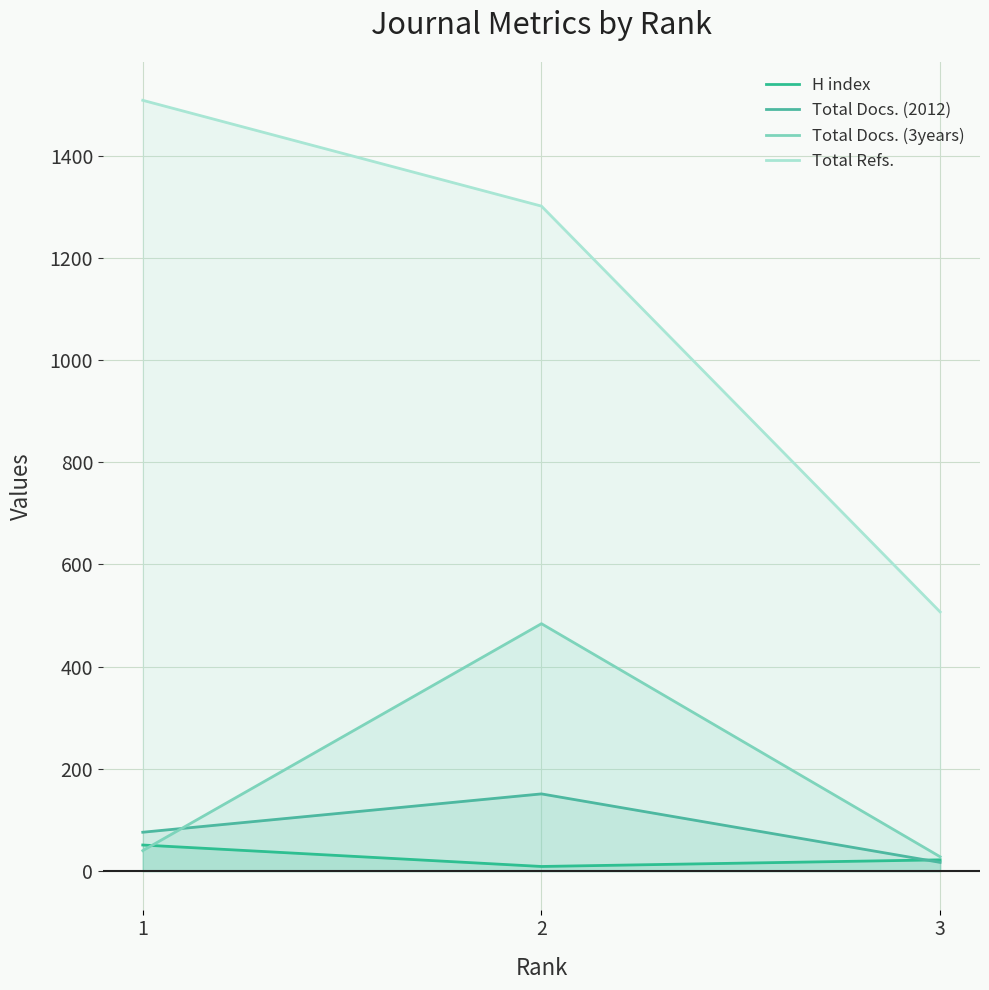

What is the average value of the H index series?

27